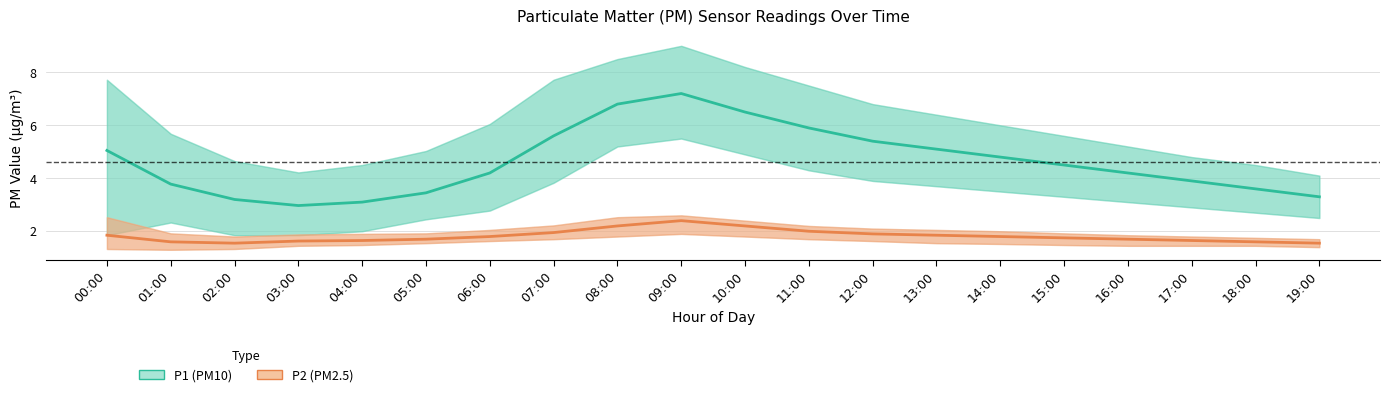

At which label does P2 (PM2.5) reach its minimum?

02:00